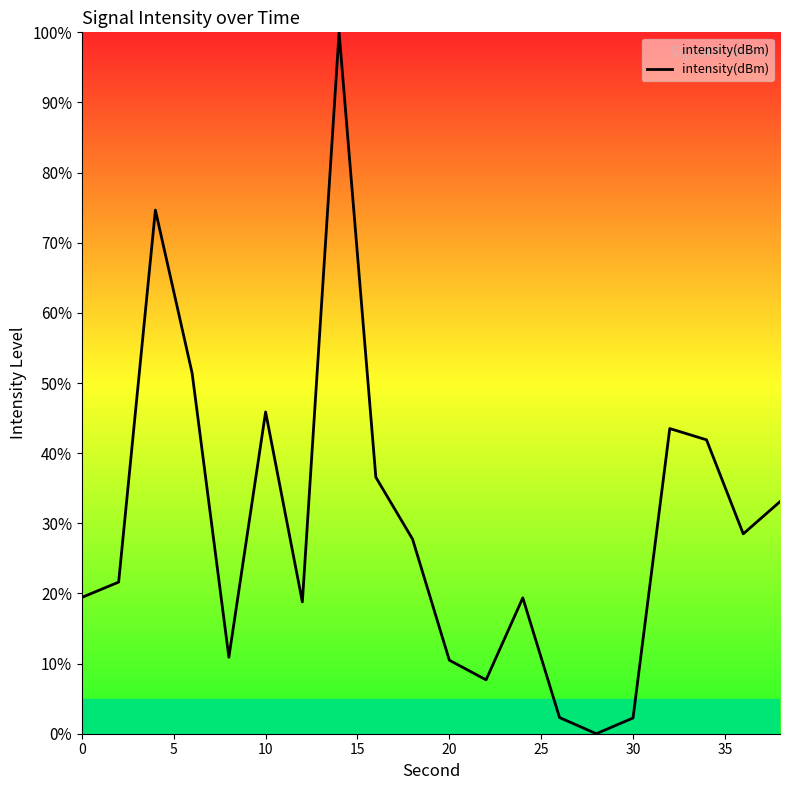

What is the greatest value displayed?

100.0